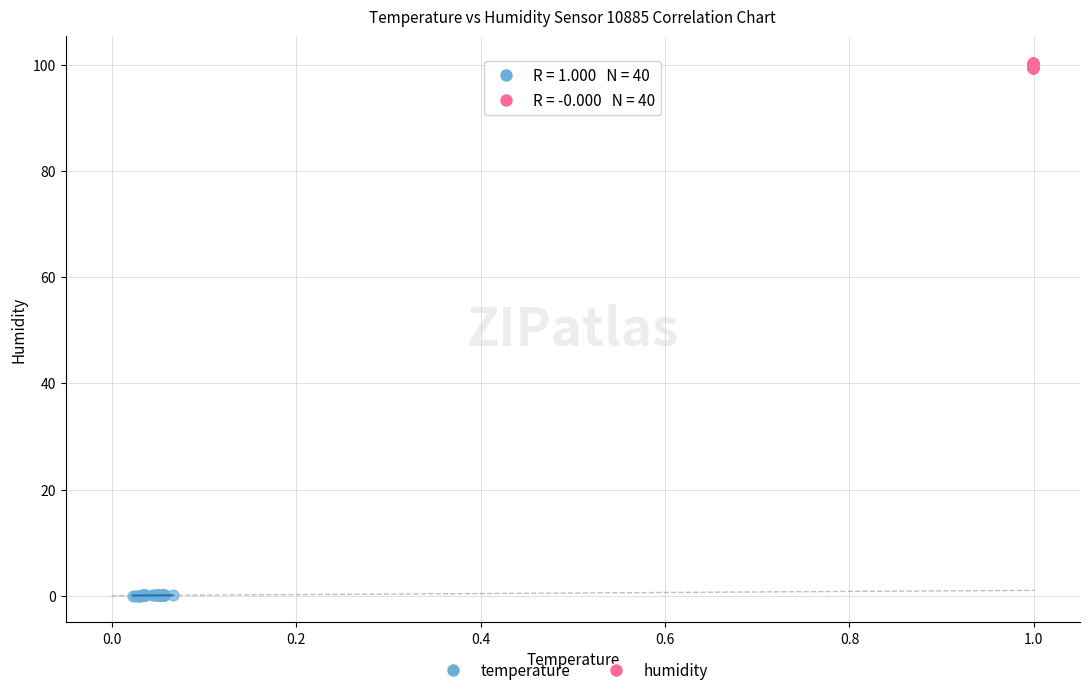

Which series has the widest spread of Y values?

humidity